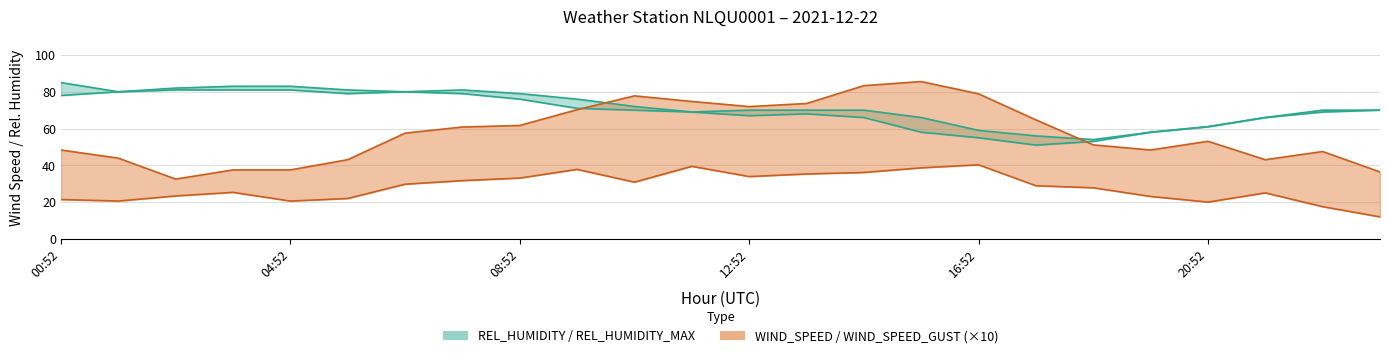

True or false: REL_HUMIDITY and REL_HUMIDITY_MAX intersect in this chart.

False